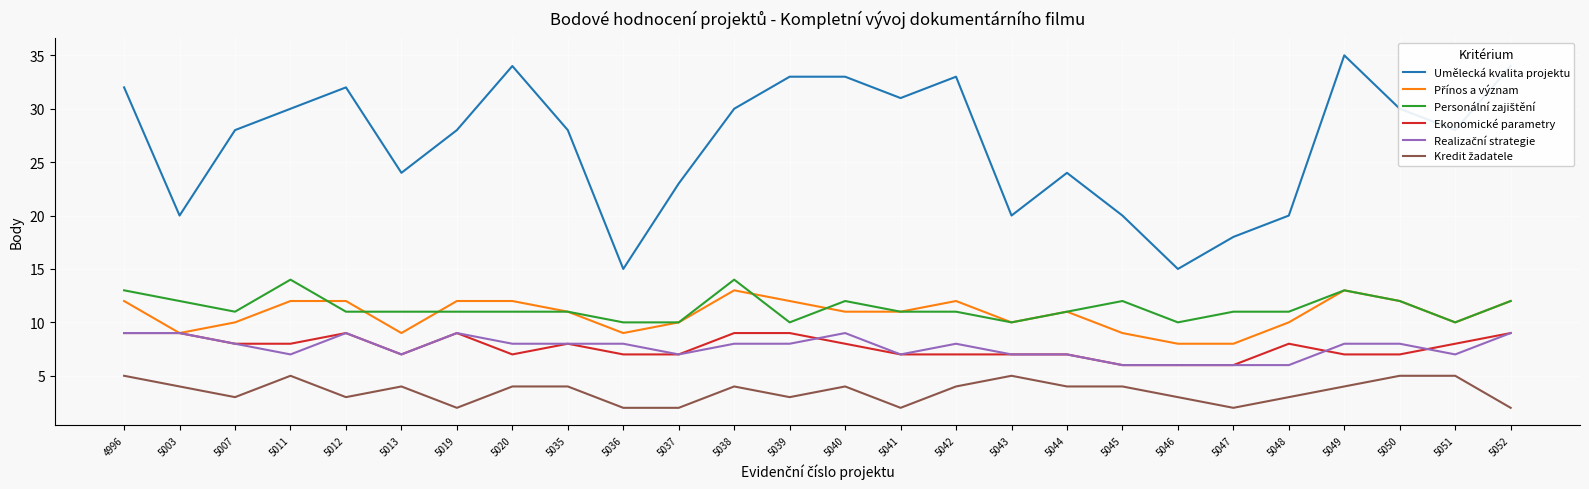

The Ekonomické parametry series shows 7 at 5049. True or false?

True